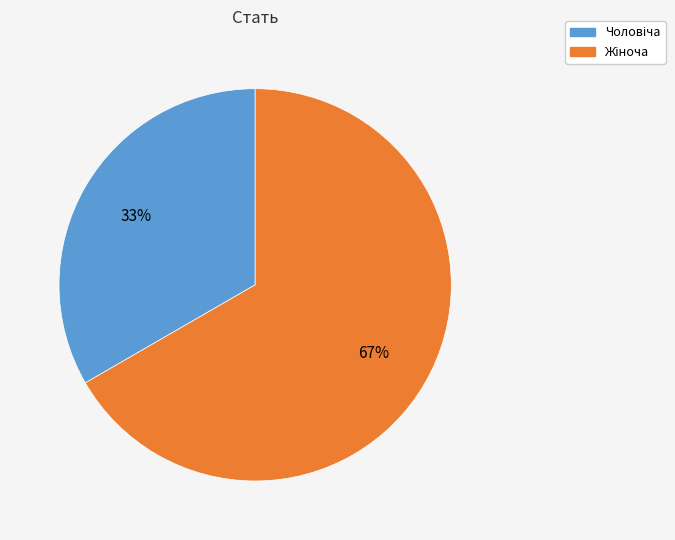

To the nearest percent, what is the average slice percentage?

50%